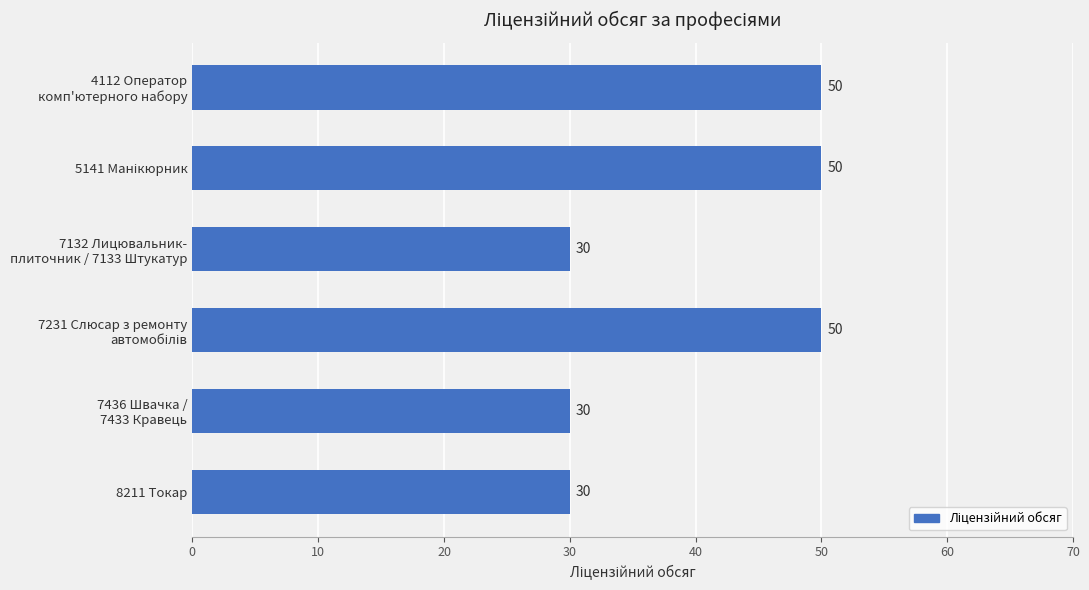

What is the difference between the maximum and second lowest values?

20